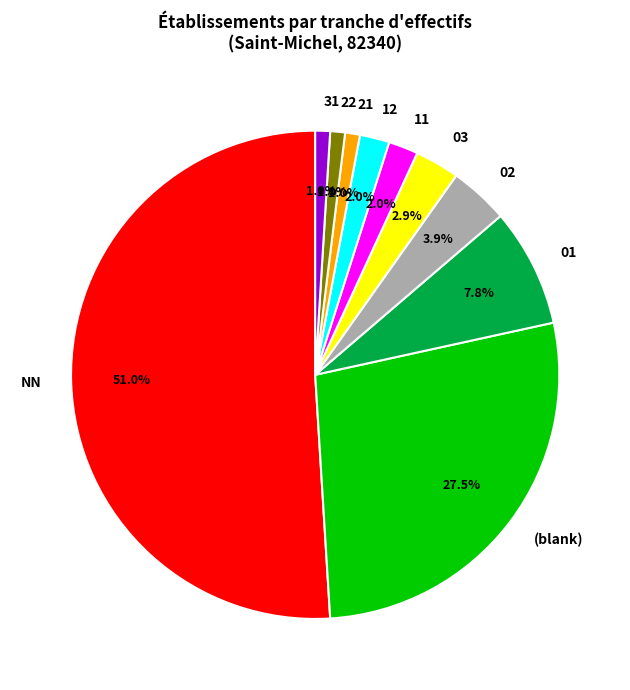

How many segments does this pie chart have?

10